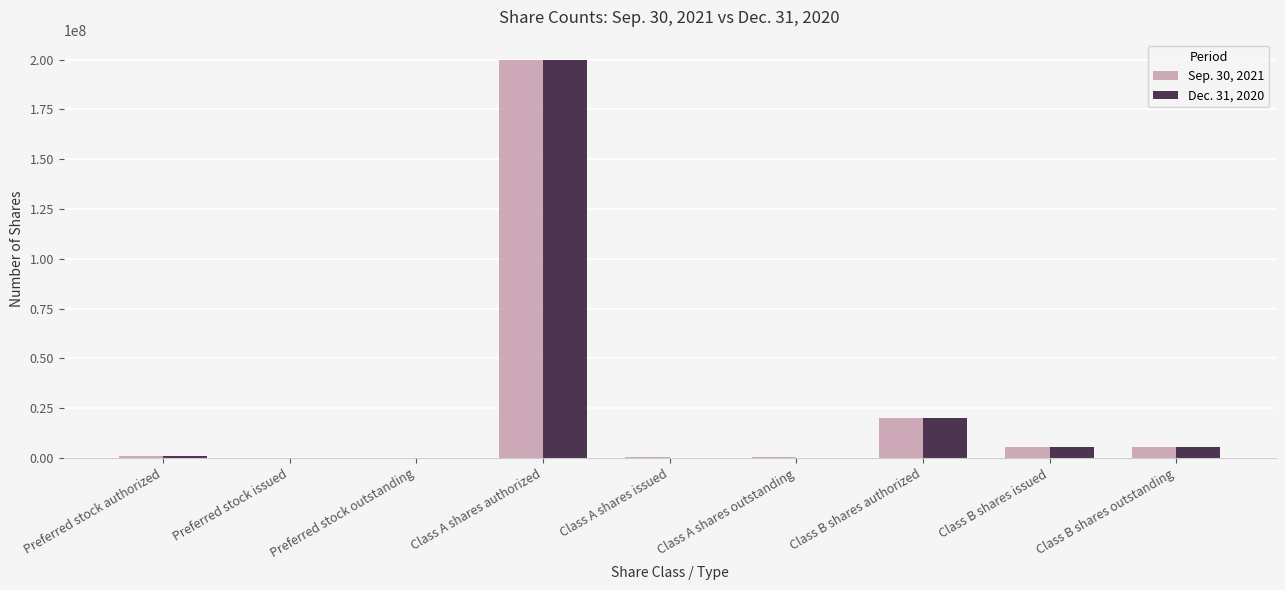

Which category has the highest value across all series?

Class A shares authorized